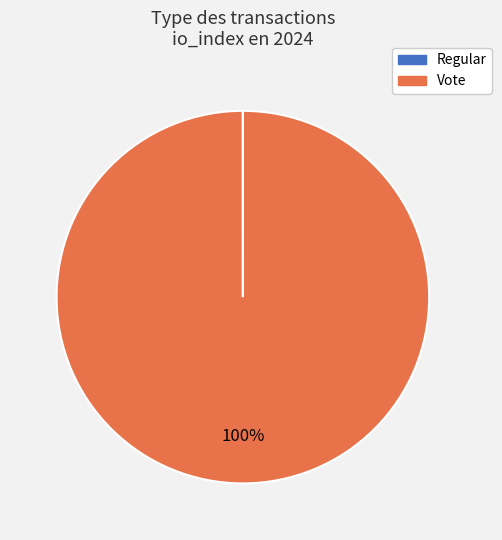

Is it true that Vote is 91% of the pie?

False